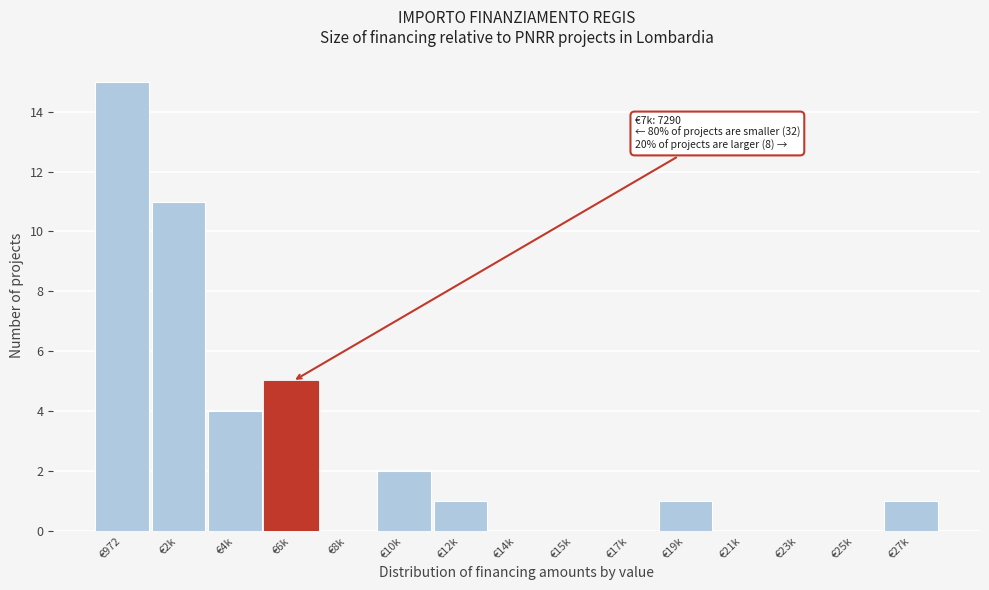

Reading left to right, transcribe all the data shown in this chart.

€972=15	€2k=11	€4k=4	€6k=5	€8k=0	€10k=2	€12k=1	€14k=0	€15k=0	€17k=0	€19k=1	€21k=0	€23k=0	€25k=0	€27k=1